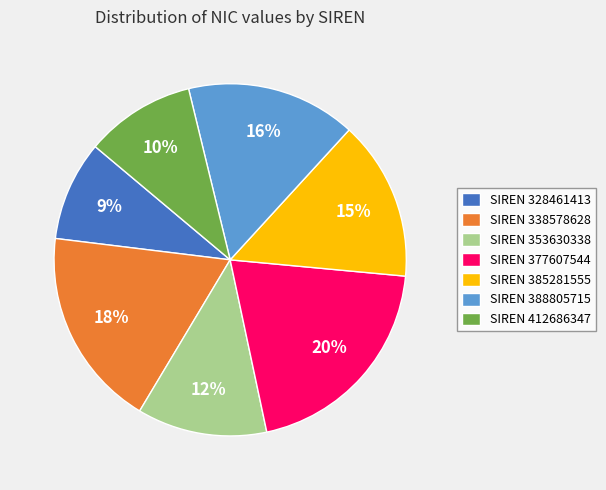

Is there any slice that represents more than half of the pie?

No